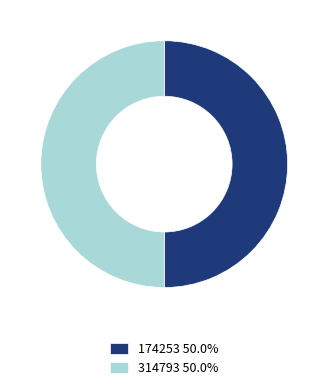

Do 314793 50.0% and 174253 50.0% together represent more than half of the pie?

Yes